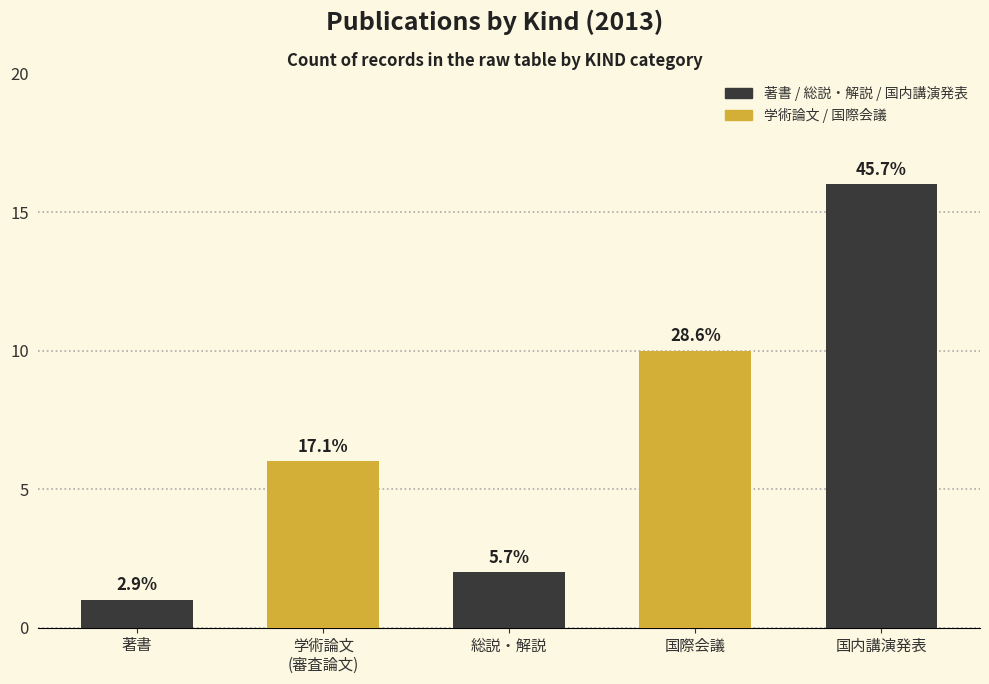

List the labels in order of value, smallest first.

著書, 総説・解説, 学術論文
(審査論文), 国際会議, 国内講演発表